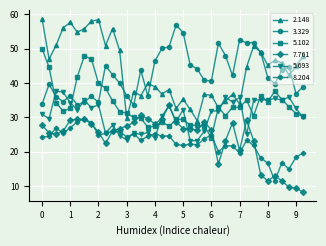

What is the average value of the 7.761 series?

23.9